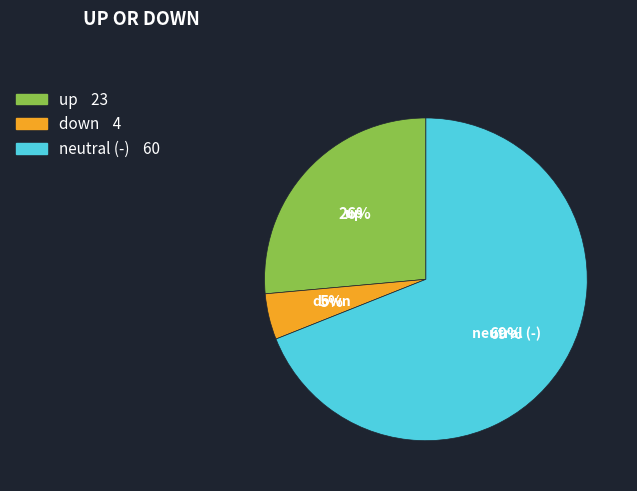

What is the largest slice in the pie chart?

neutral (-)